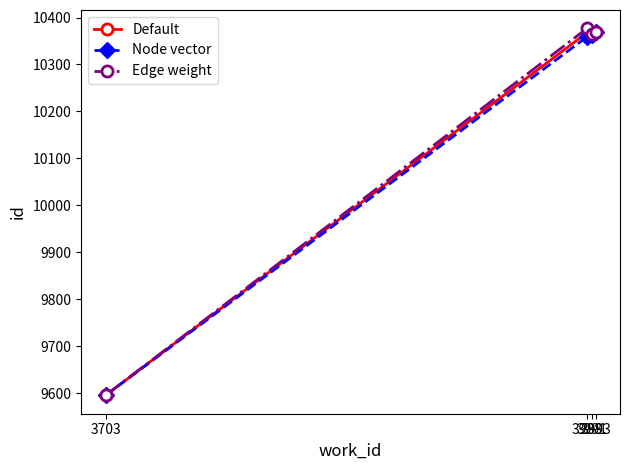

Count the number of categories in the chart.

4